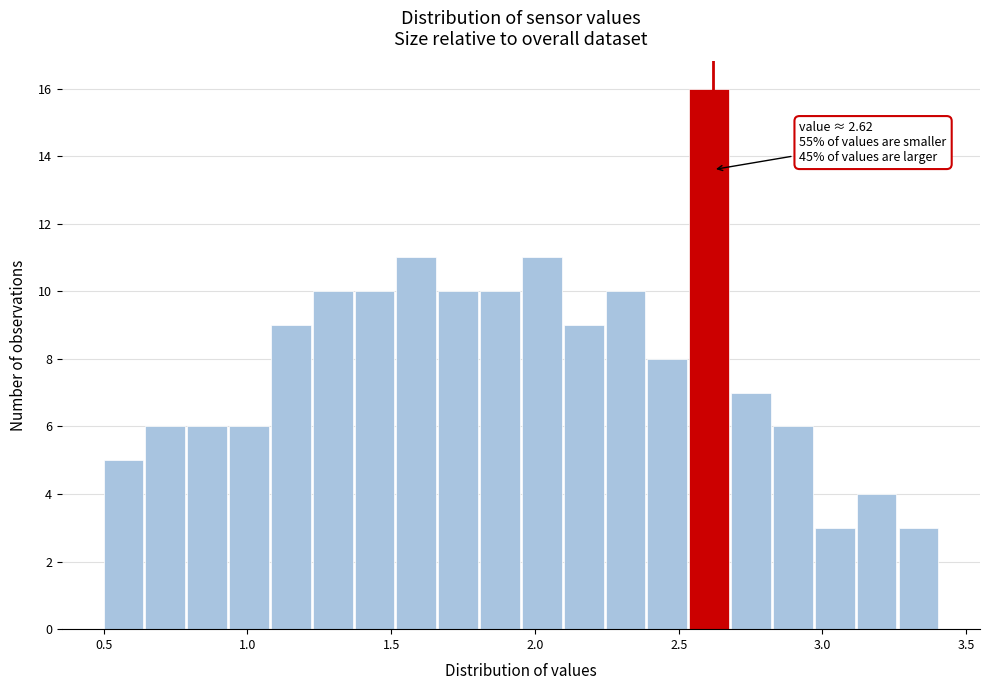

Around what value on the x-axis is the tallest bar? Give the approximate position of its centre, as read against the axis.

2.60